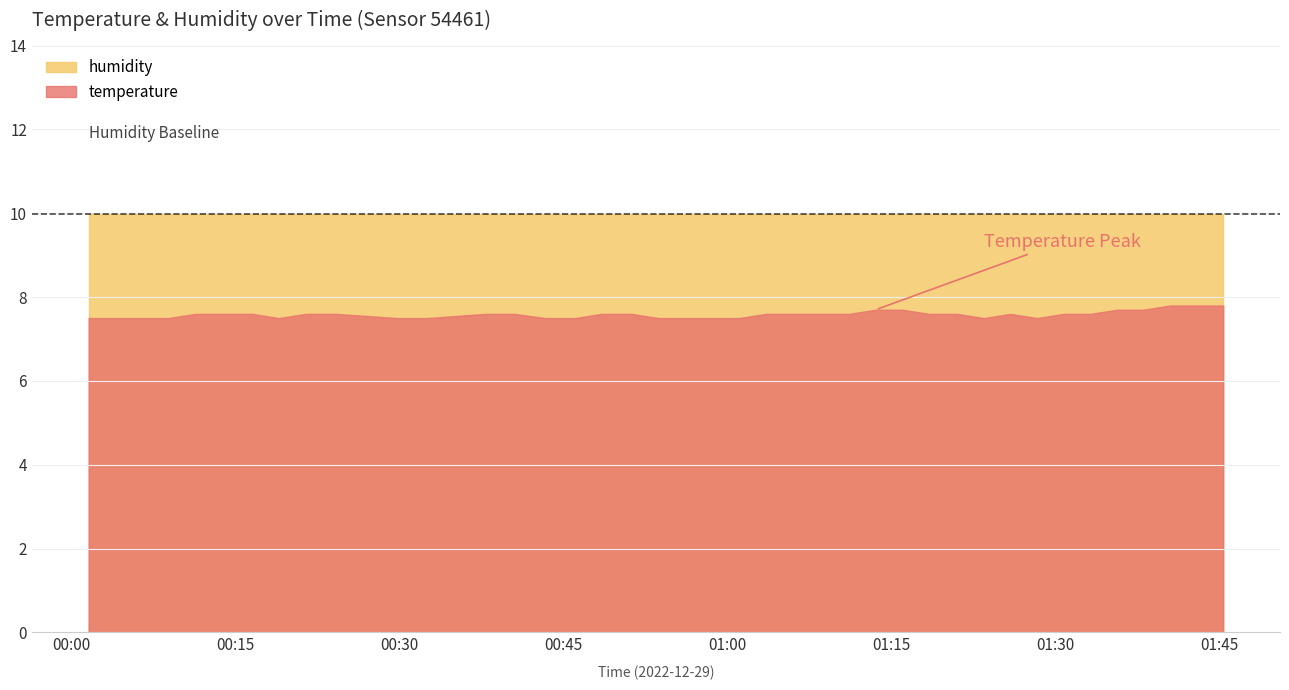

What is the smallest value displayed?

7.5